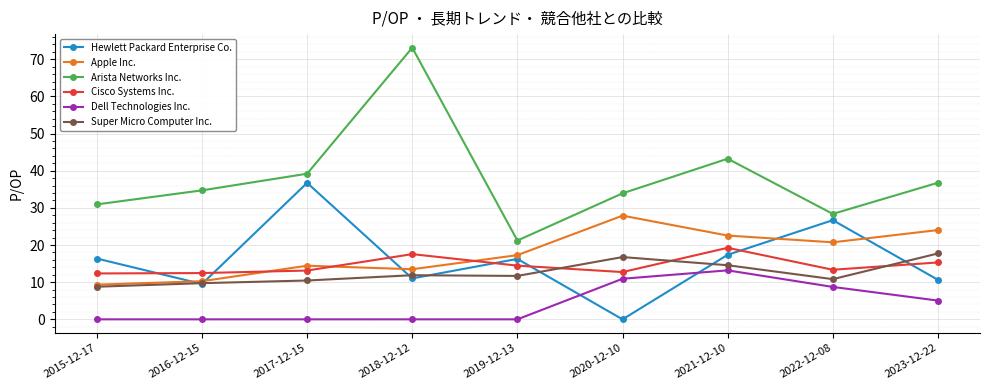

What is the difference between the Apple Inc. values at 2015-12-17 and 2023-12-22?

14.7